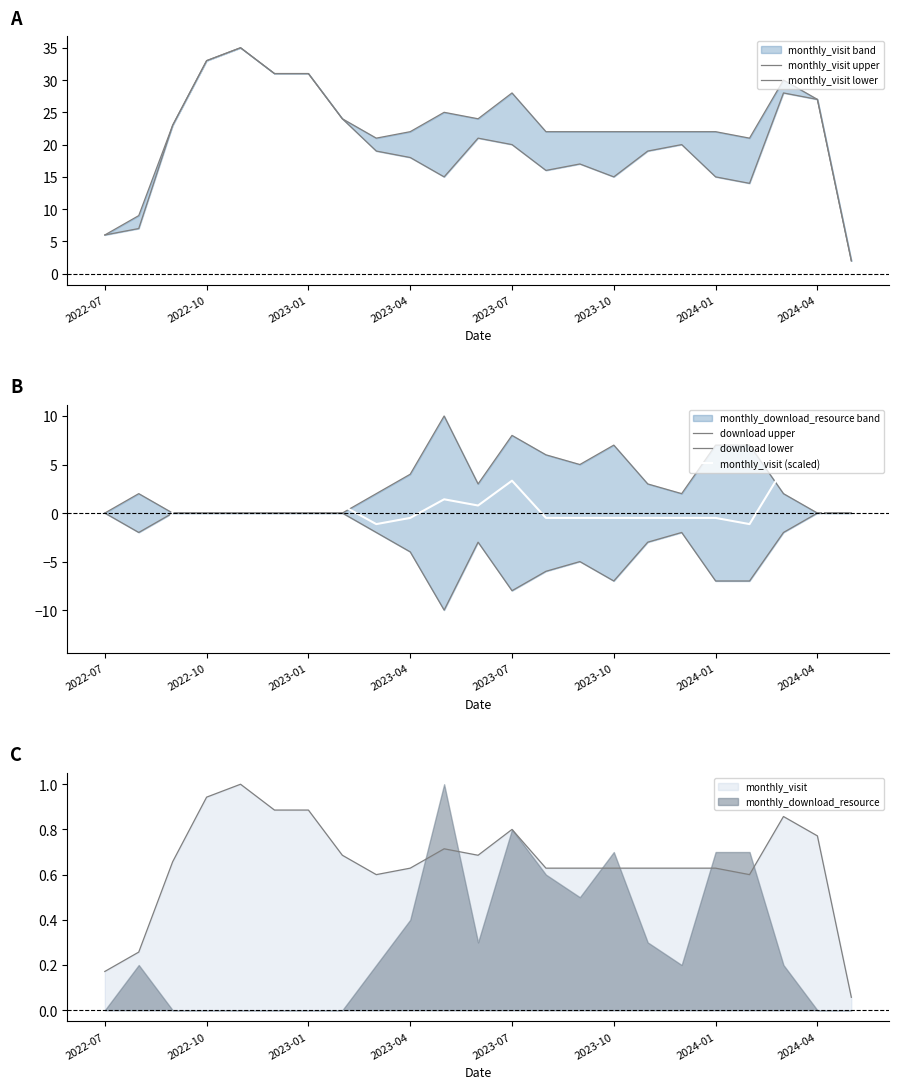

Which series has the widest spread of values?

monthly_visit upper